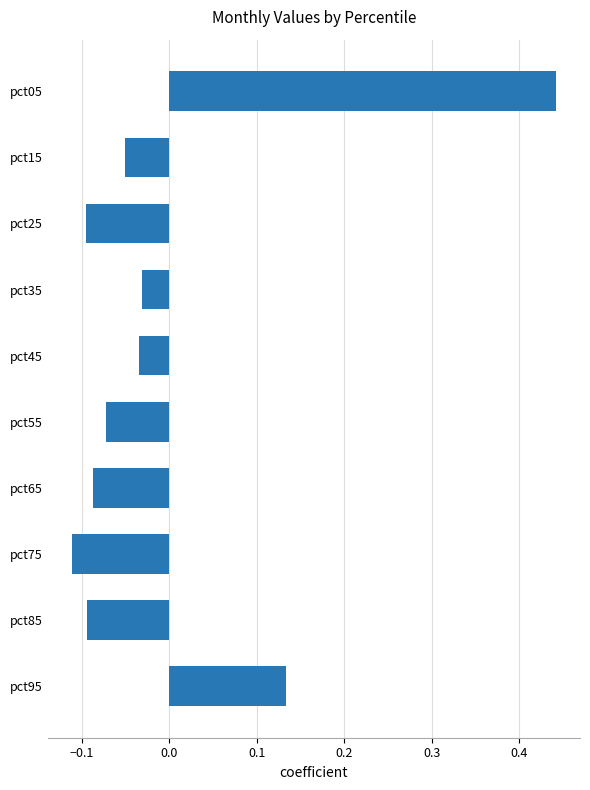

The chart shows a value of -0.1 at pct15. True or false?

True